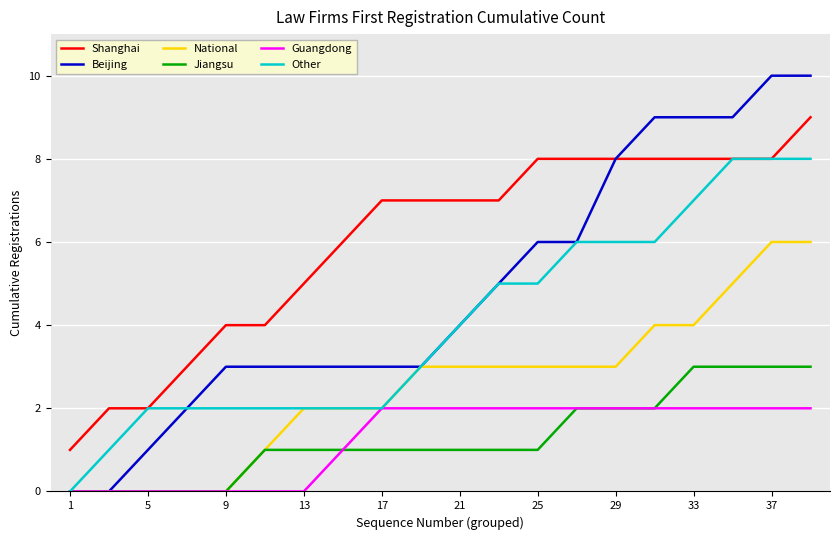

True or false: National and Shanghai intersect in this chart.

False